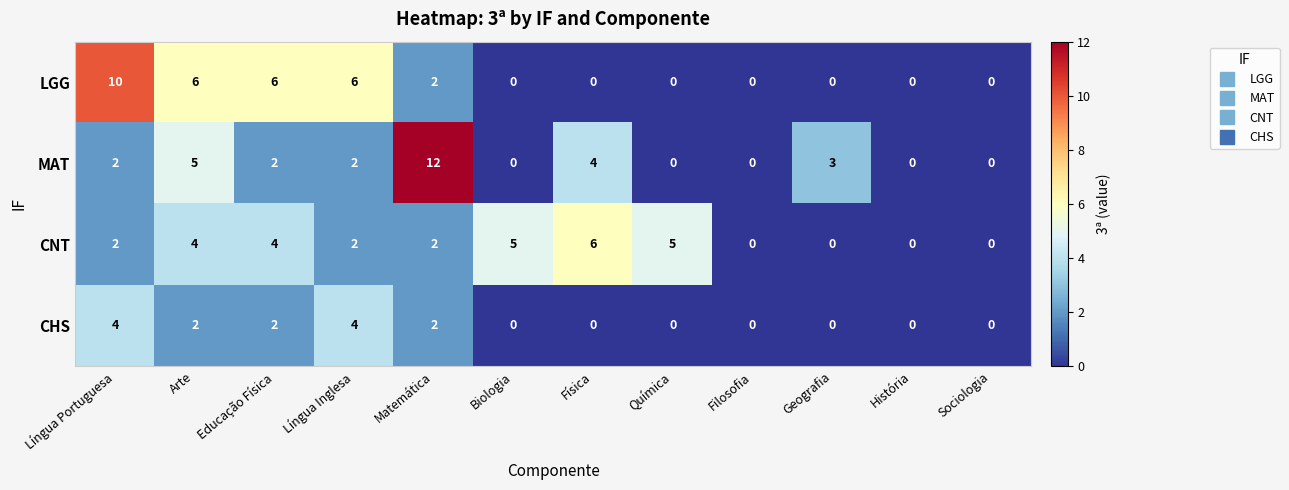

What is the total value across all series at Língua Portuguesa?

18